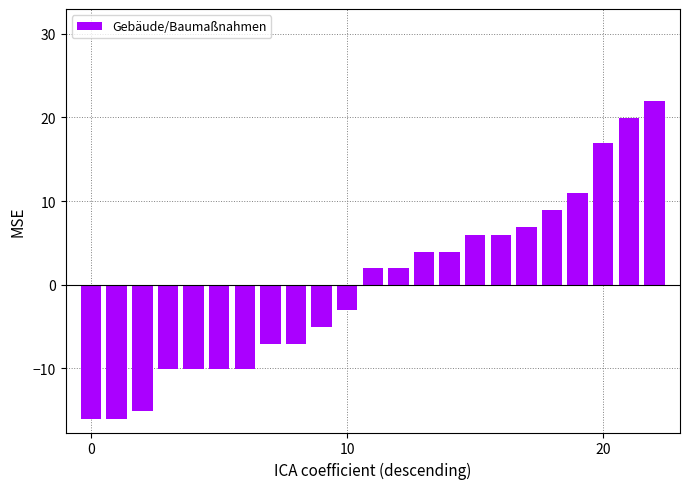

Does the chart contain any negative values?

Yes